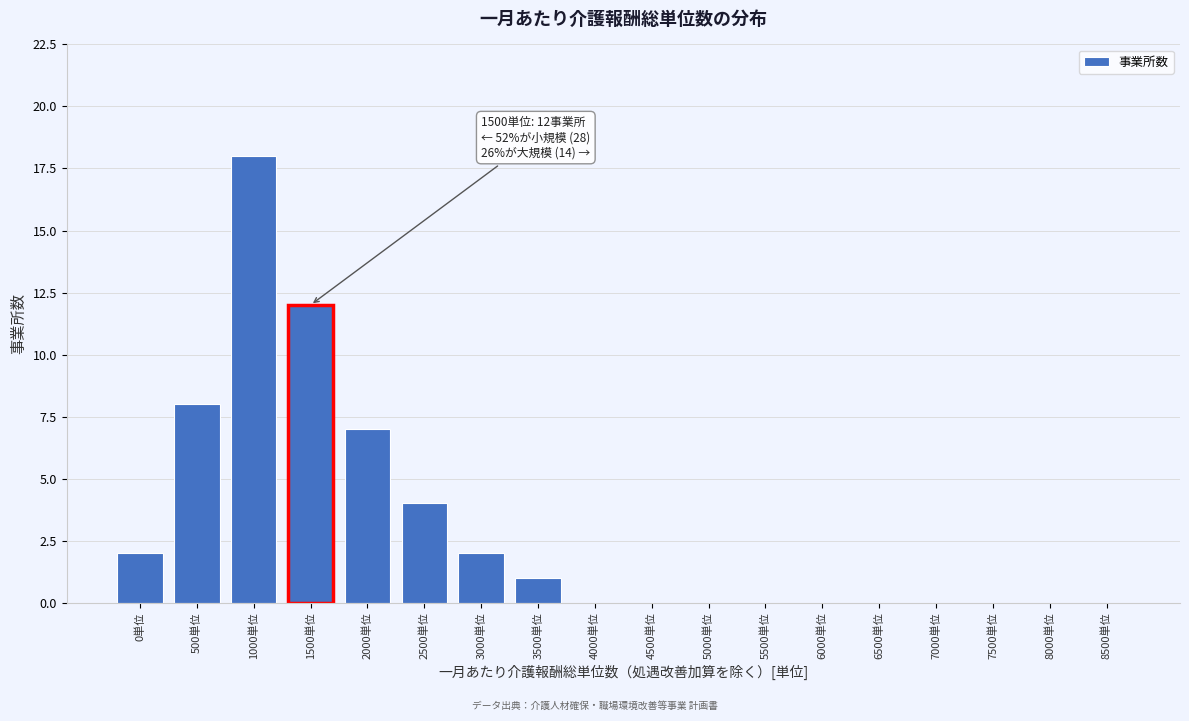

Reading left to right, transcribe all the data shown in this chart.

0単位=2	500単位=8	1000単位=18	1500単位=12	2000単位=7	2500単位=4	3000単位=2	3500単位=1	4000単位=0	4500単位=0	5000単位=0	5500単位=0	6000単位=0	6500単位=0	7000単位=0	7500単位=0	8000単位=0	8500単位=0